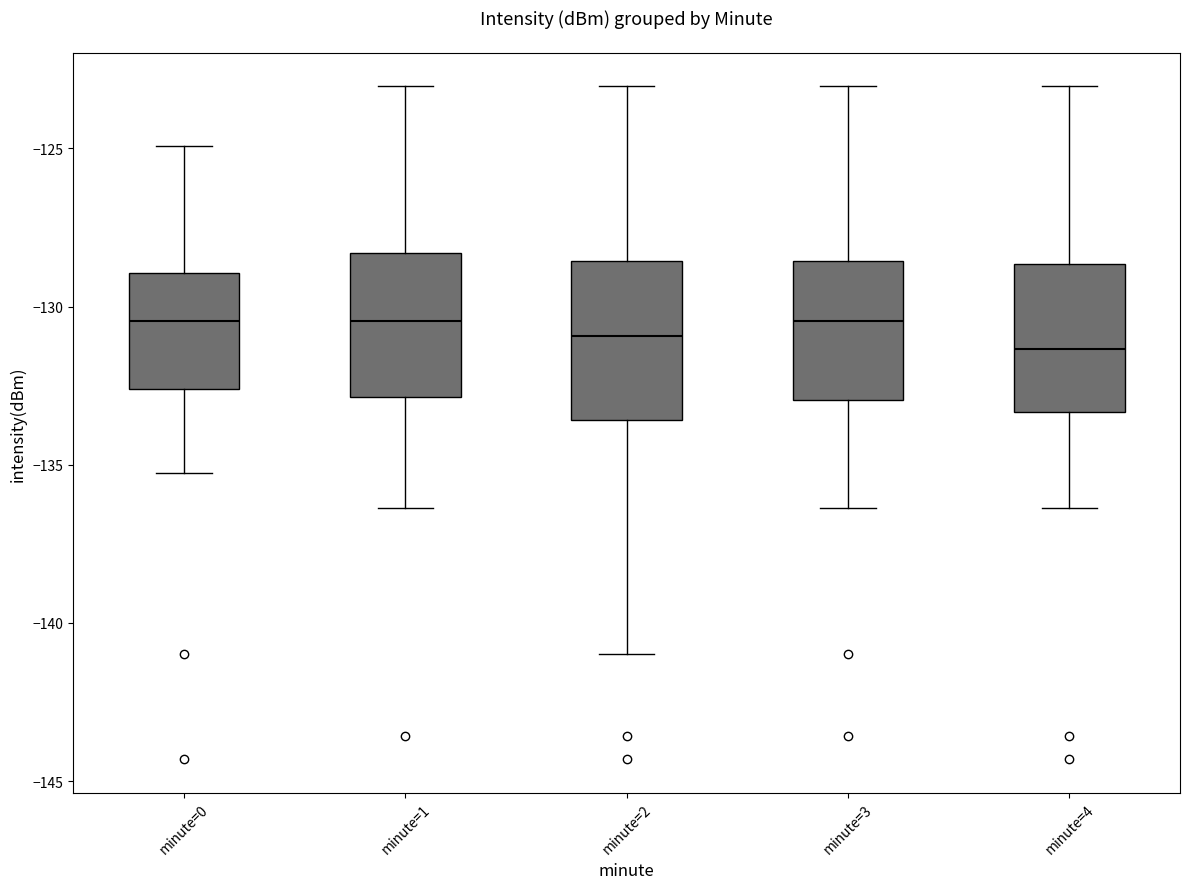

Reading left to right, transcribe this box plot: for each box, give where its median line is, the range the box spans, and where its two whiskers end, as read against the y-axis. The values are not printed on the chart, so give them approximately, as read against the axis.

minute=0: median -130.5, box -132.5 to -129.0, whiskers -135.5 to -125.0
minute=1: median -130.5, box -133.0 to -128.5, whiskers -136.5 to -123.0
minute=2: median -131.0, box -133.5 to -128.5, whiskers -141.0 to -123.0
minute=3: median -130.5, box -133.0 to -128.5, whiskers -136.5 to -123.0
minute=4: median -131.5, box -133.5 to -128.5, whiskers -136.5 to -123.0